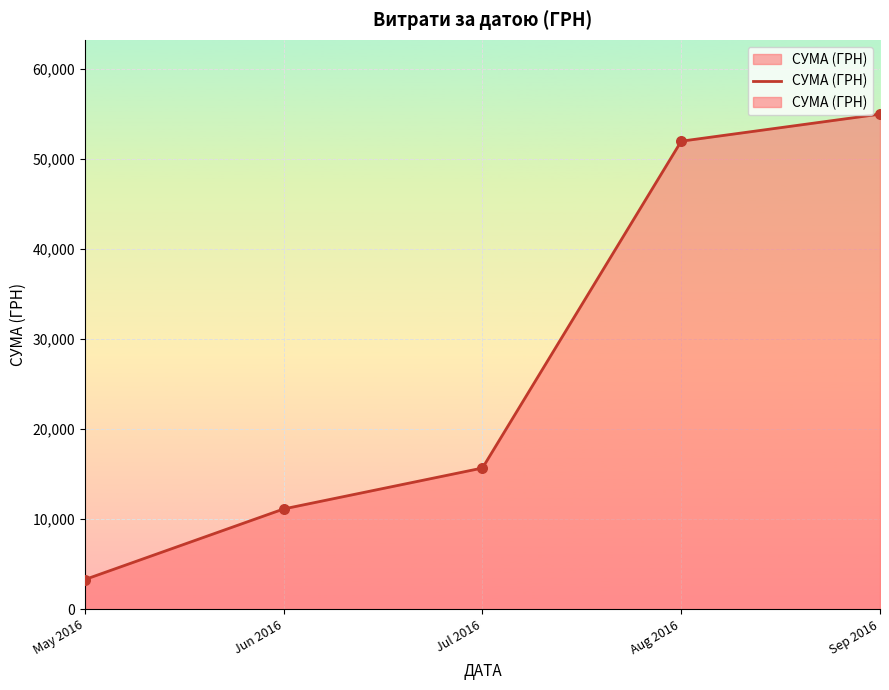

Between Aug 2016 and May 2016, which is larger?

Aug 2016